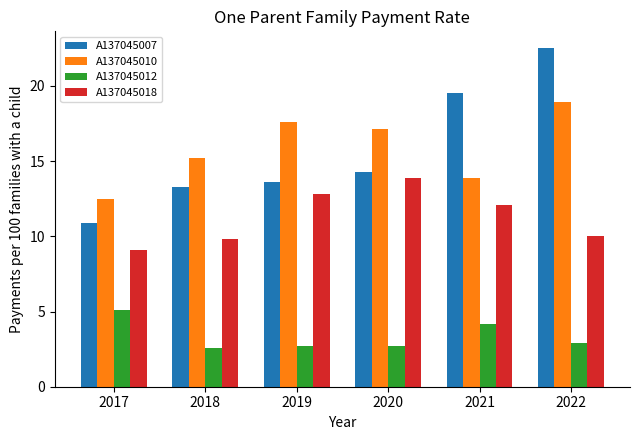

How many groups of bars are there?

6